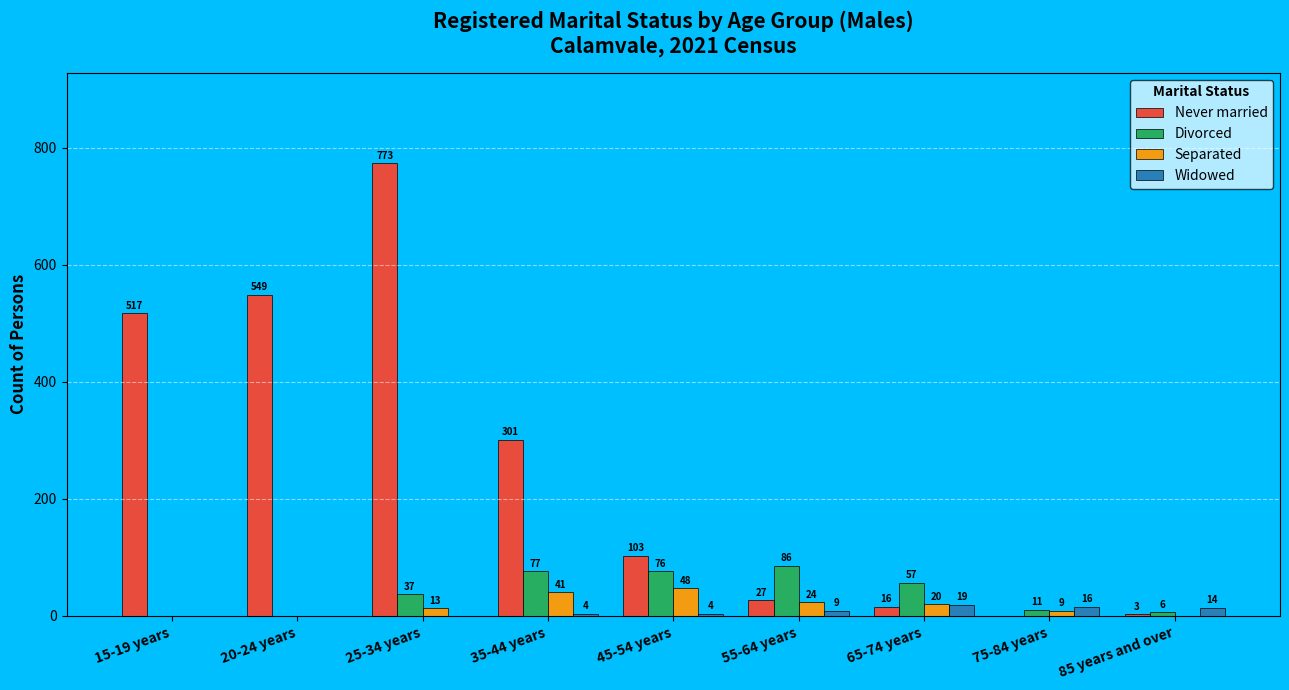

Read the Widowed value at 45-54 years.

4